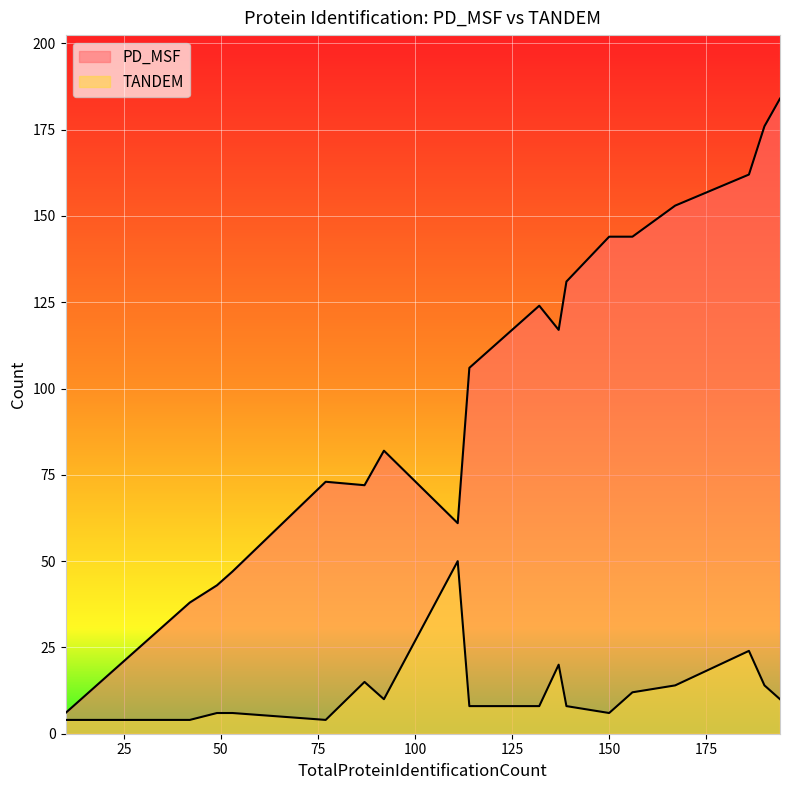

What is the difference between the maximum and minimum values in the PD_MSF series?

178